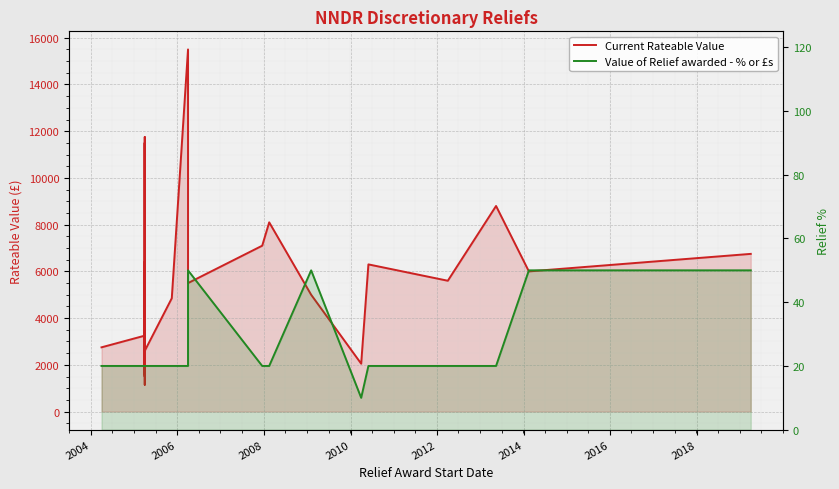

List the series in order of their peak value, highest first.

Current Rateable Value, Value of Relief awarded - % or £s